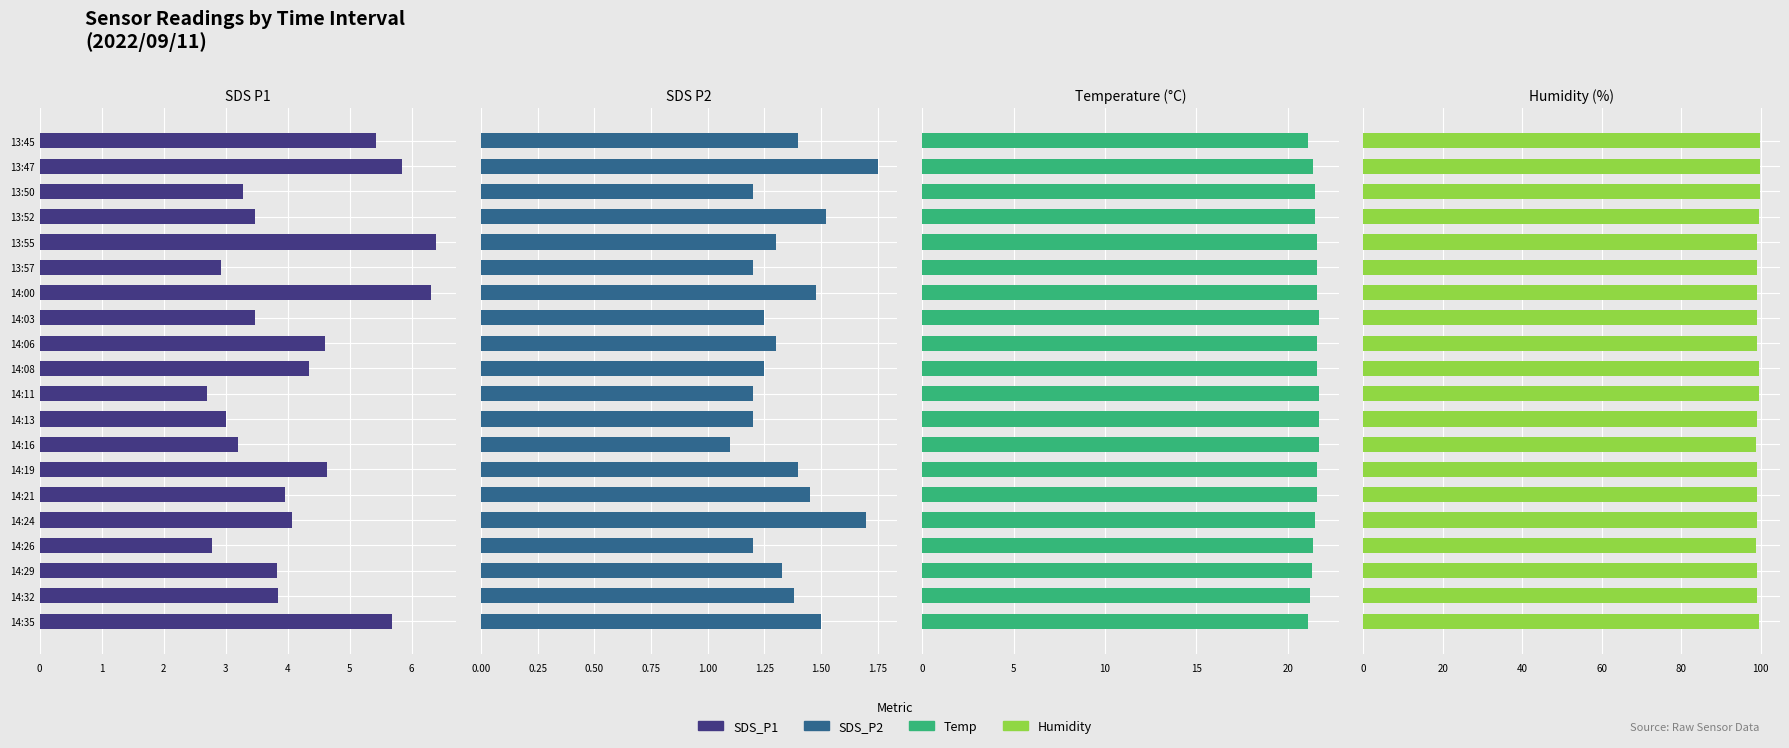

Rank the series by their maximum value, from lowest to highest.

SDS_P2, SDS_P1, Temp, Humidity